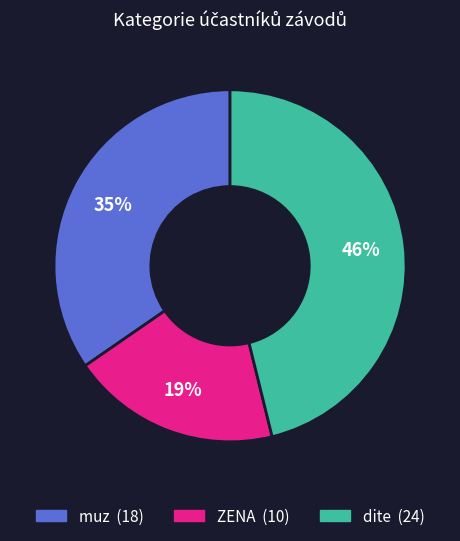

Is there any slice that represents more than half of the pie?

No